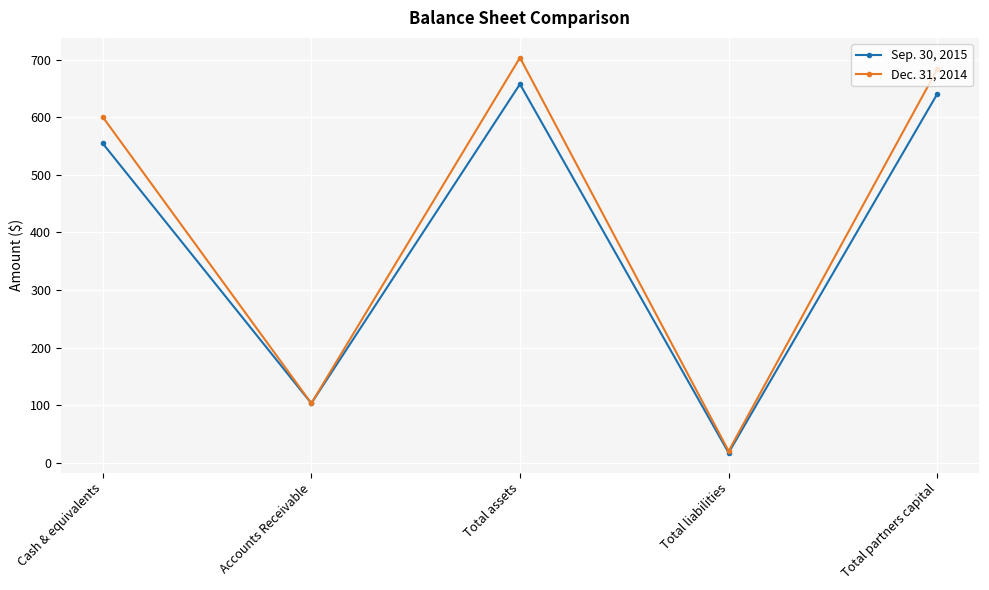

At which category is the sum across all series the highest?

Total assets